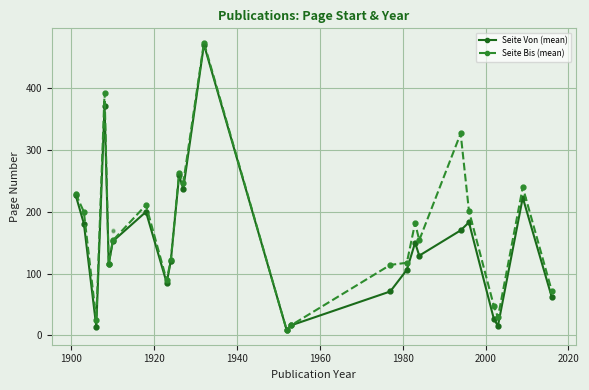

What is the sum of all Seite Bis (mean) values?

4032.2